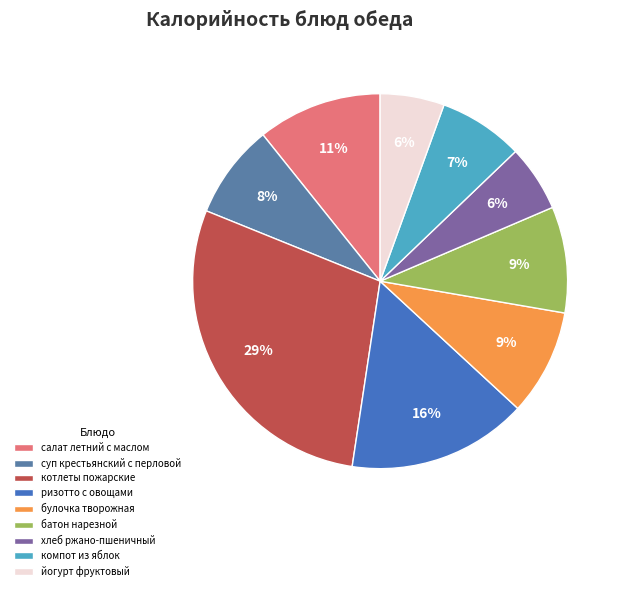

Rank the categories by value from lowest to highest.

йогурт фруктовый, хлеб ржано-пшеничный, компот из яблок, суп крестьянский с перловой, булочка творожная, батон нарезной, салат летний с маслом, ризотто с овощами, котлеты пожарские